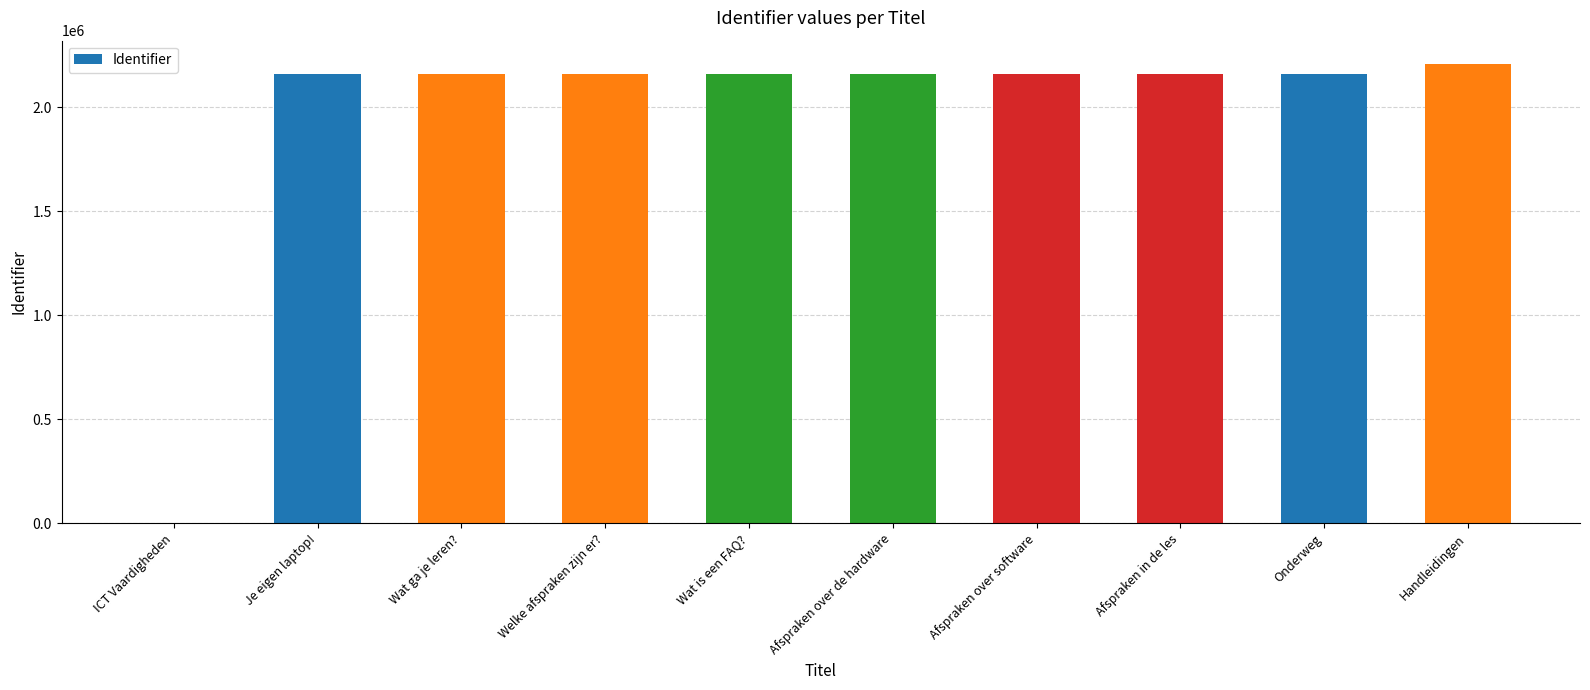

What is the change in value from ICT Vaardigheden to Wat ga je leren??

+2158844